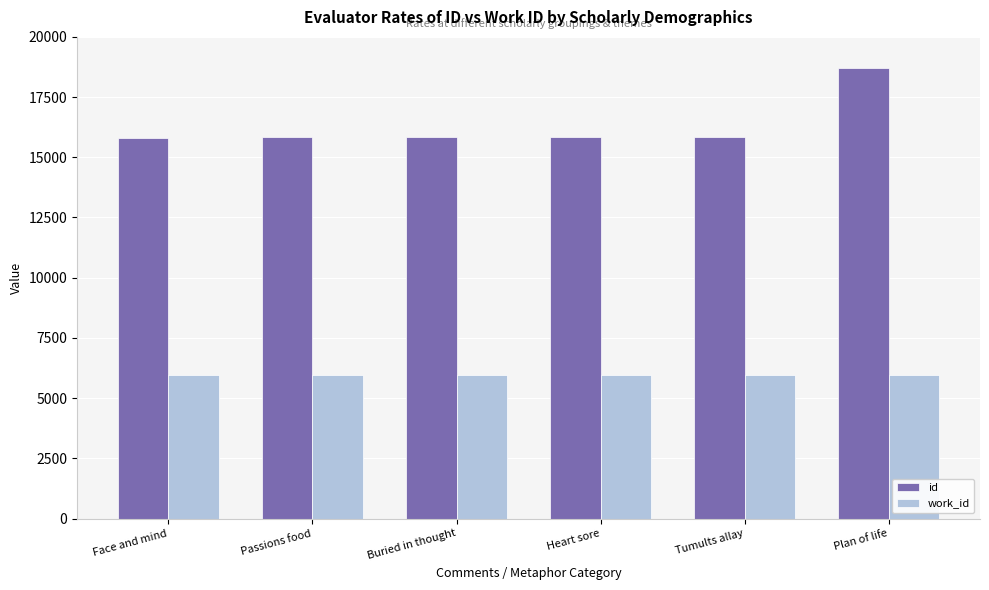

At which category is the sum across all series the highest?

Plan of life